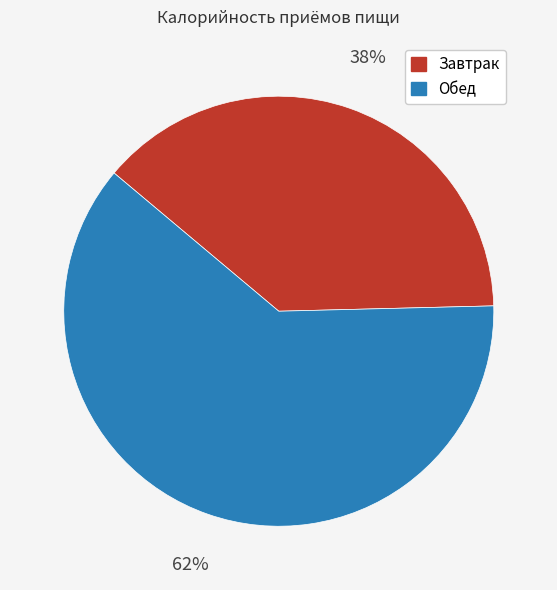

Approximately how many times larger is the value at Обед compared to Завтрак?

1.6